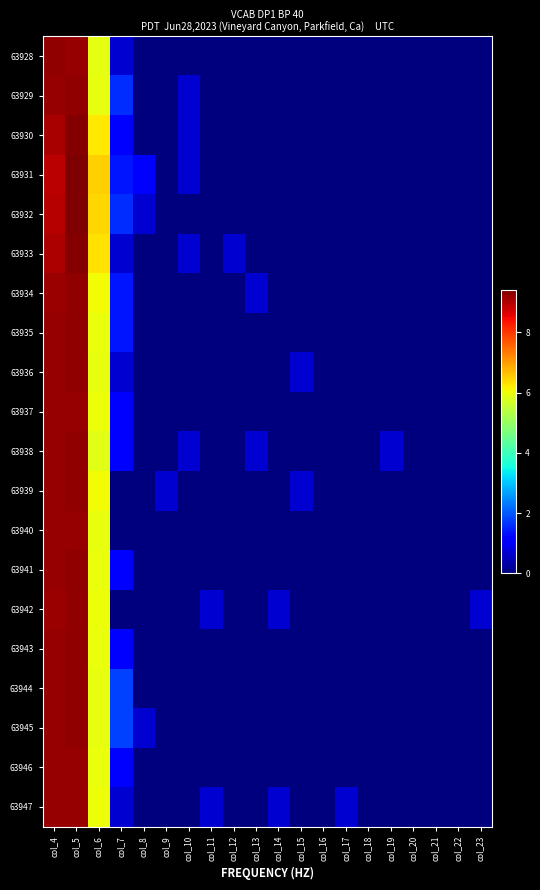

Rank the series at col_22 from highest to lowest value.

63928, 63929, 63930, 63931, 63932, 63933, 63934, 63935, 63936, 63937, 63938, 63939, 63940, 63941, 63942, 63943, 63944, 63945, 63946, 63947